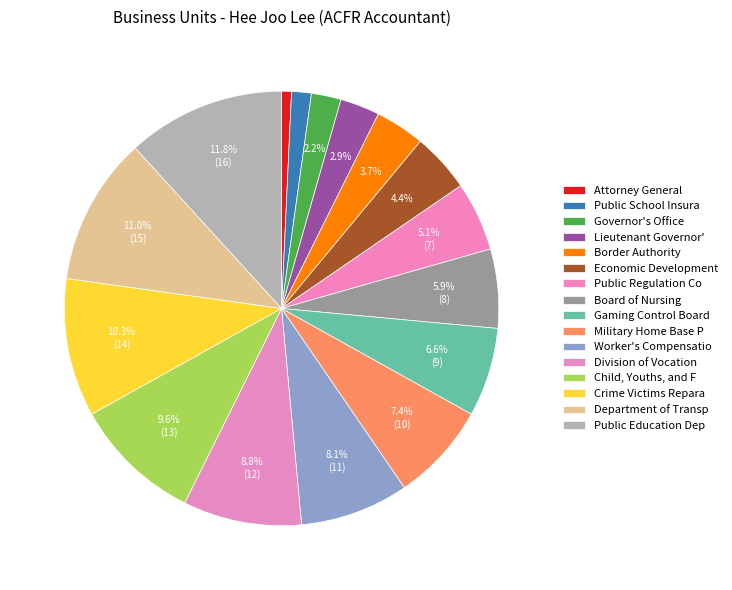

How many slices are in this pie chart?

16